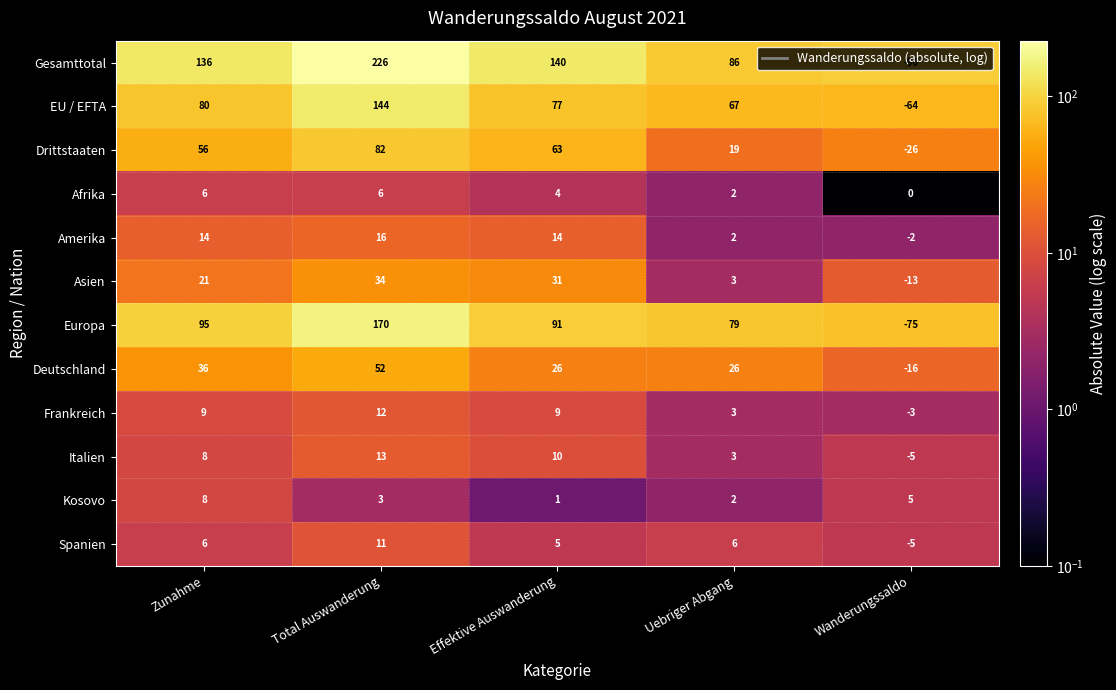

How many values in the Amerika series are below 14?

2